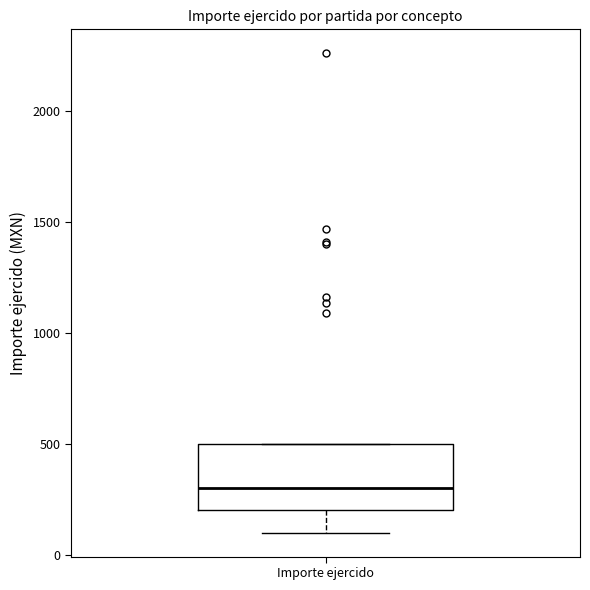

Where does the median line of the box for Importe ejercido sit on the y-axis? The values are not printed on the chart, so give them approximately, as read against the axis.

300